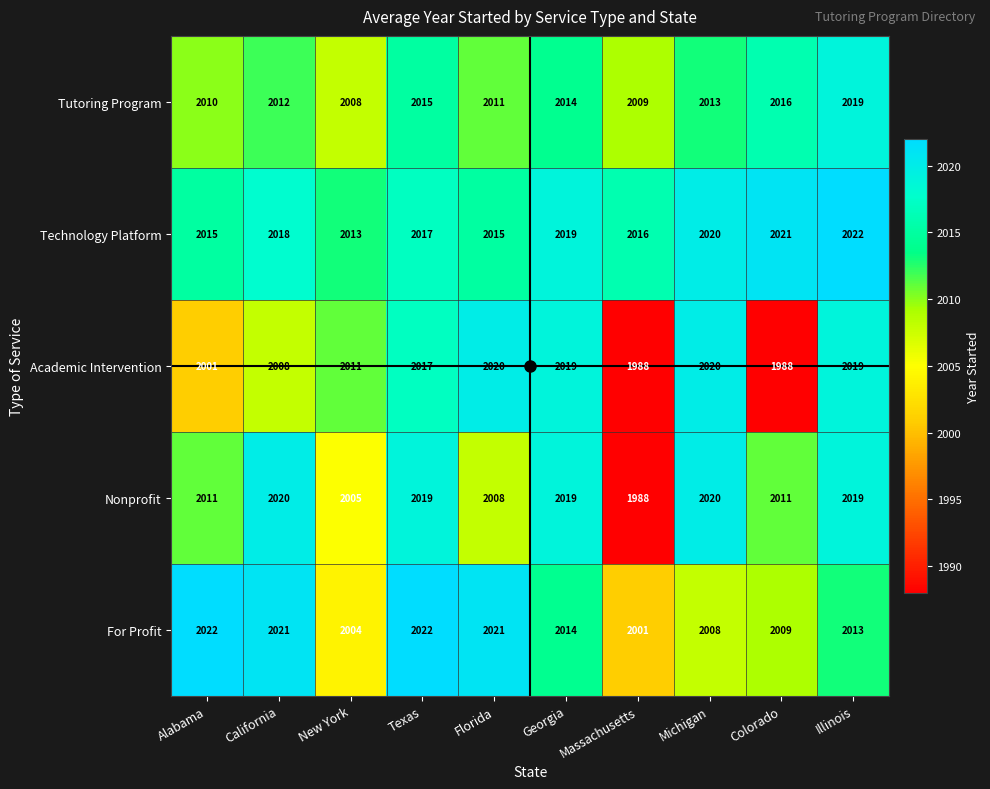

How many data points in Academic Intervention are less than 2017?

5